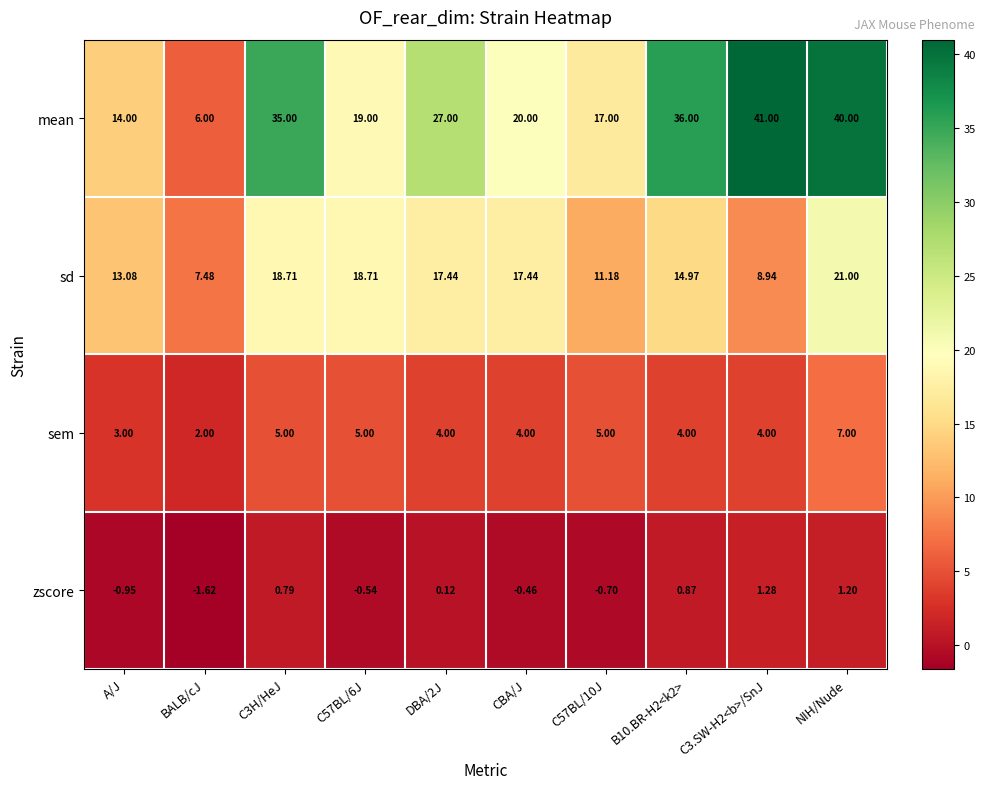

Rank the series by their average value, from highest to lowest.

mean, sd, sem, zscore